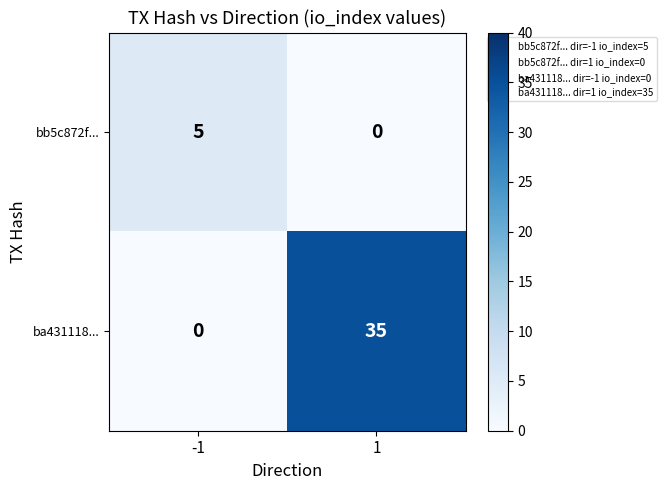

What value does the bb5c872f... series have at -1?

5